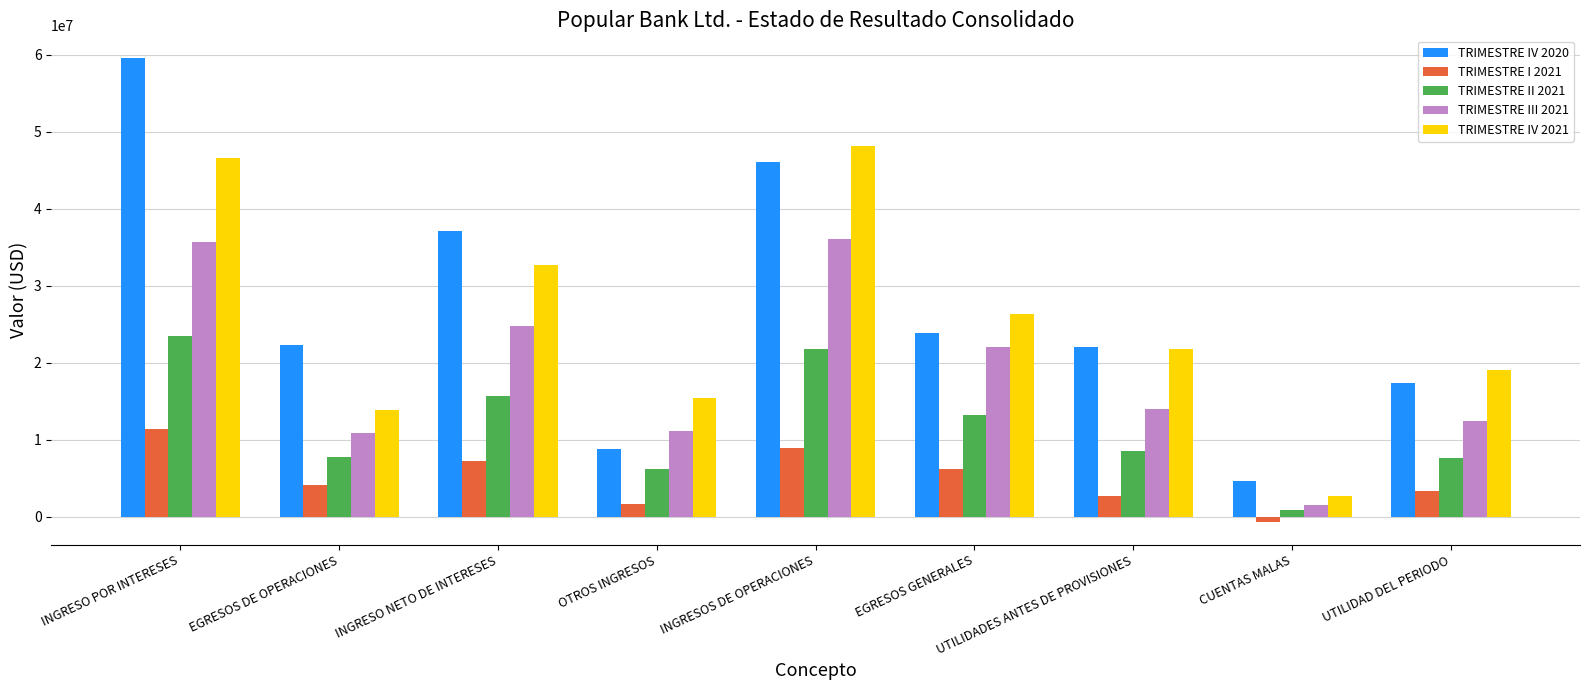

What is the total value across all series at EGRESOS DE OPERACIONES?

59065317.9